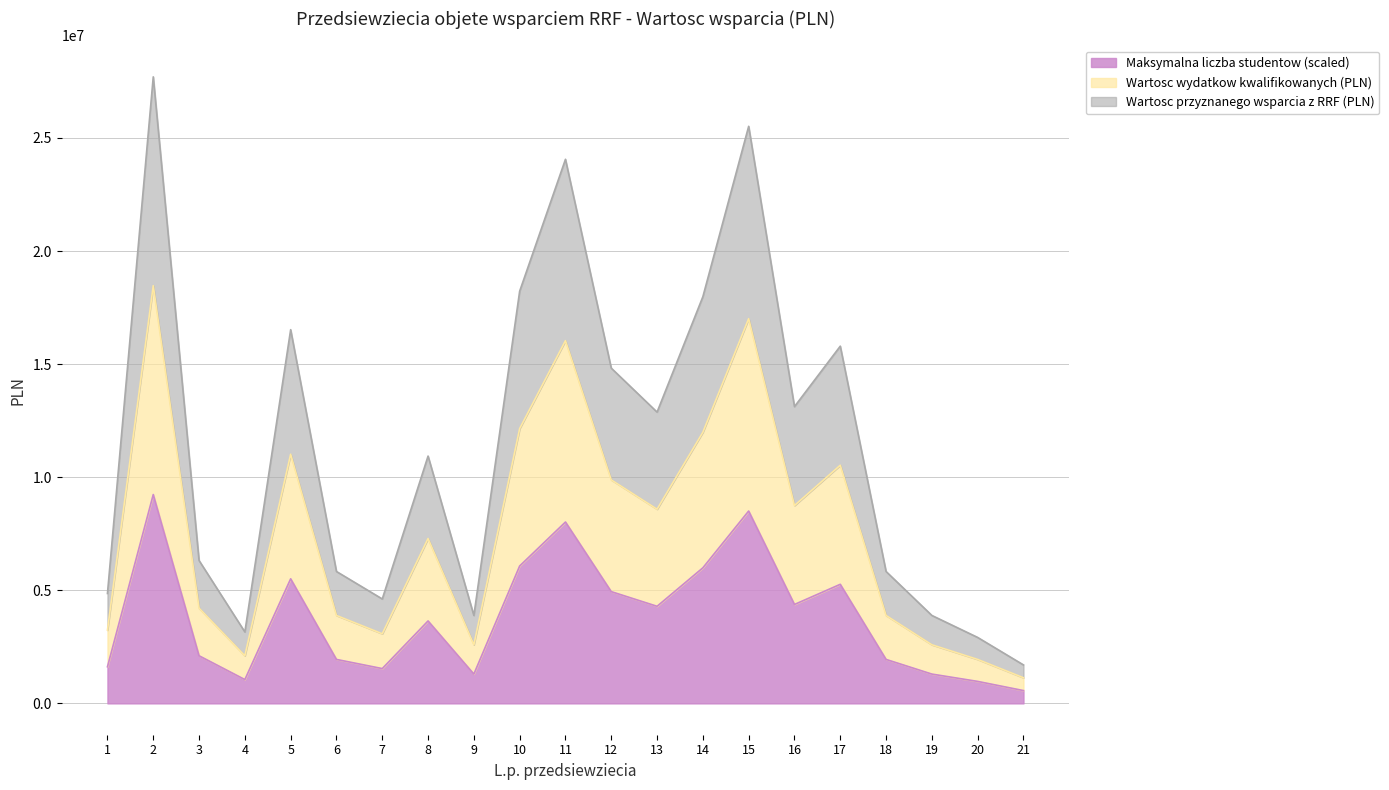

What are all the series names shown in the legend?

Maksymalna liczba studentow, Wartosc wydatkow kwalifikowanych (PLN), Wartosc przyznanego wsparcia z RRF (PLN)